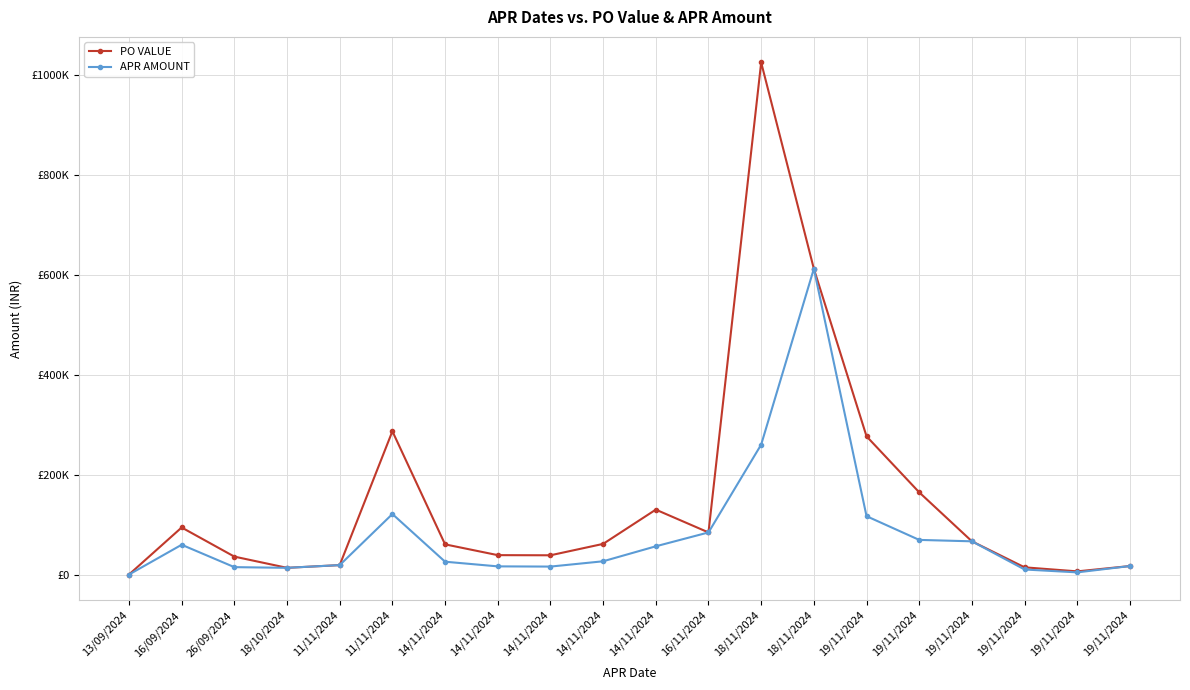

What is the average value of the PO VALUE series?

152917.4